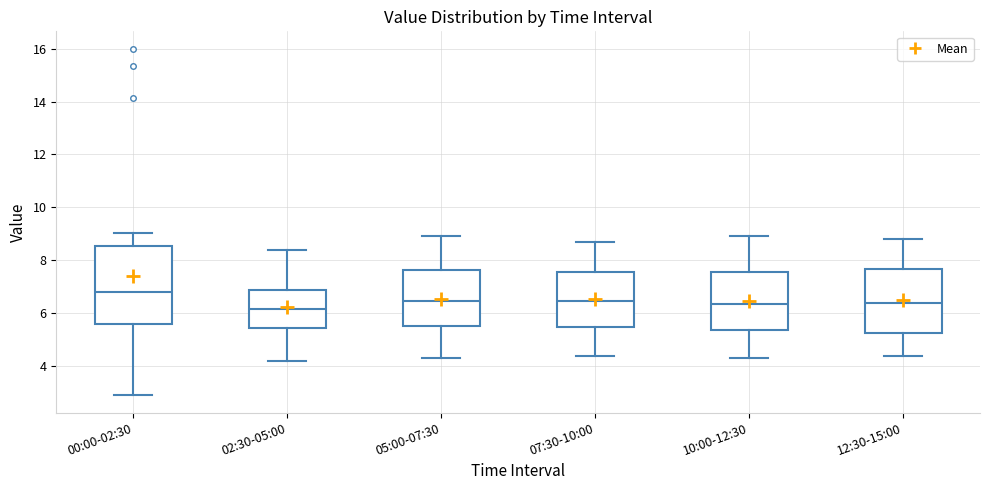

Comparing the boxes themselves (not the whiskers), which one is the tallest?

00:00-02:30